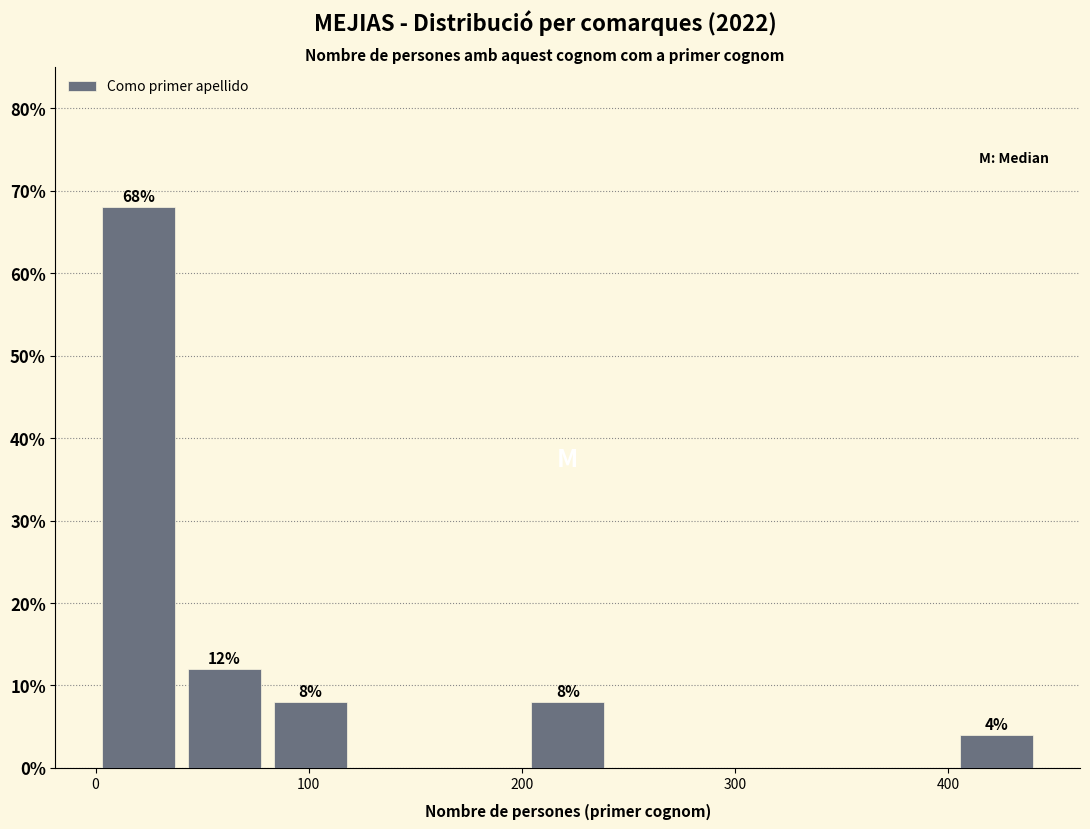

Over which range of the x-axis is the bar tallest?

0 to 40